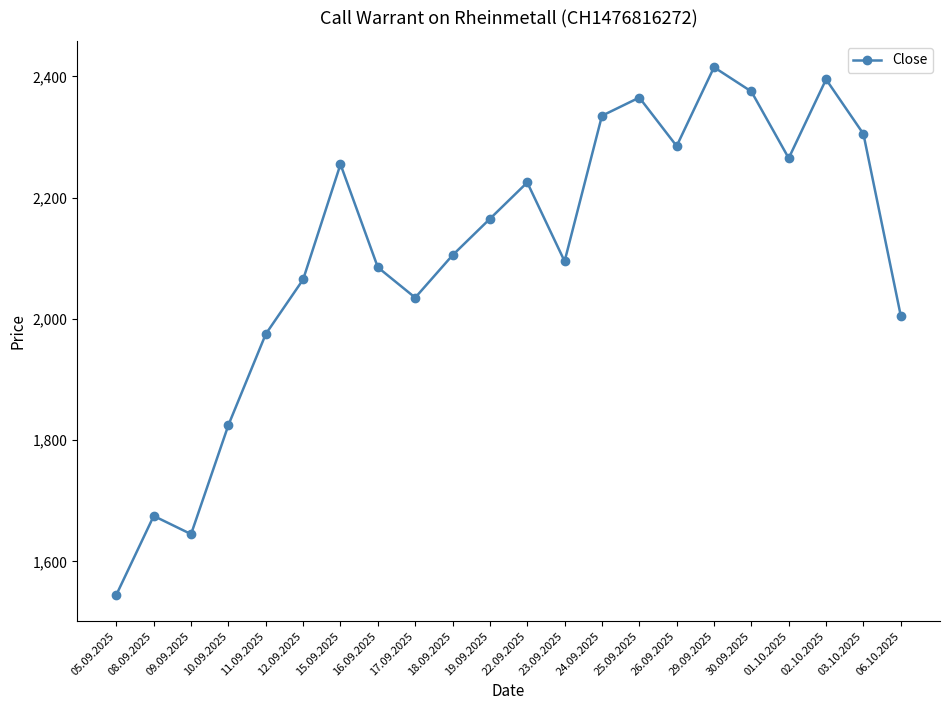

What is the maximum value shown in the chart?

2415